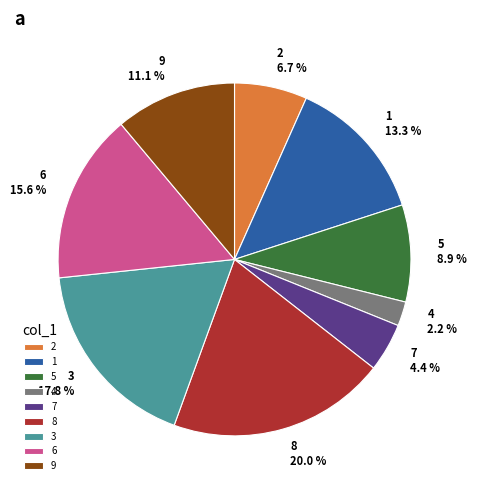

Does any single category account for the majority?

No